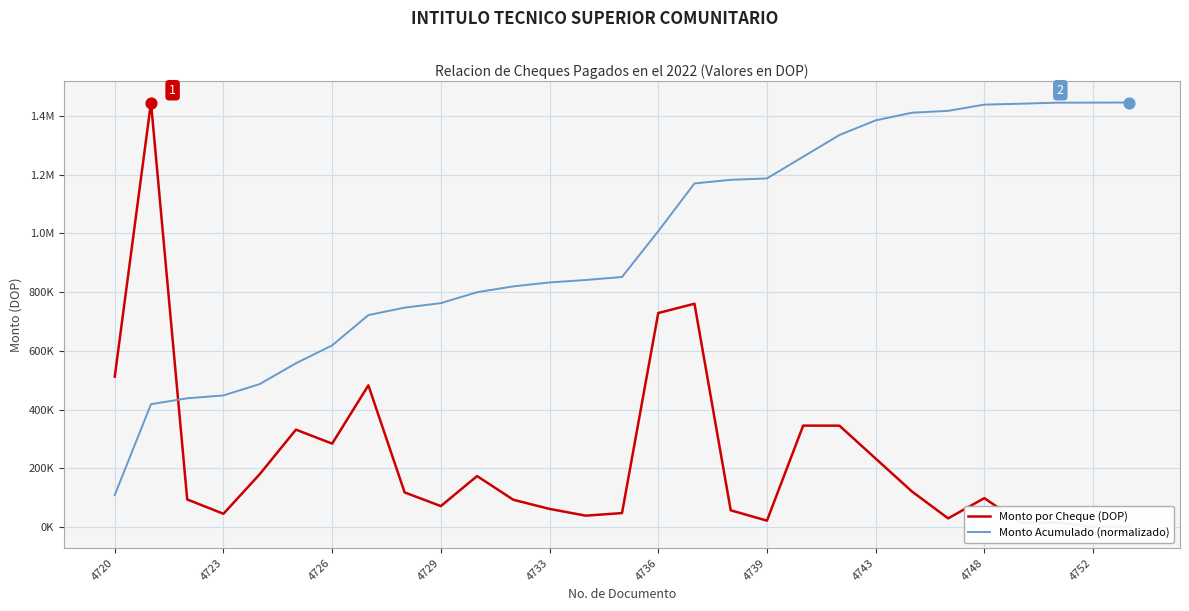

Which series has the largest Y range (max minus min)?

Monto por Cheque (DOP)